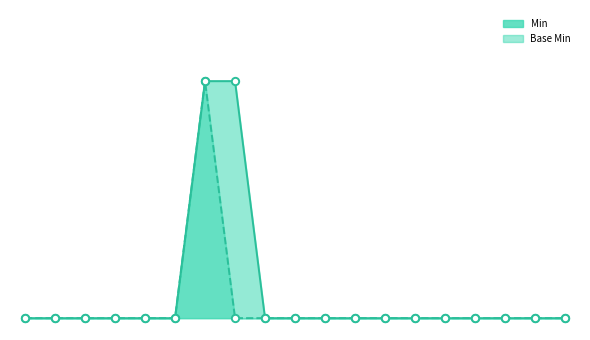

What are all the series names shown in the legend?

Min, Base Min